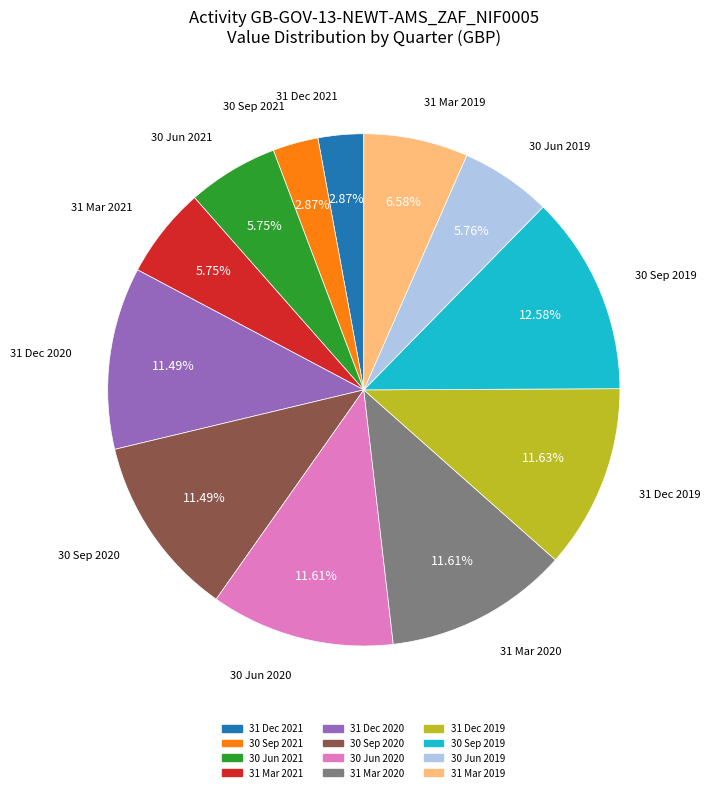

Is it true that 31 Mar 2019 is 1% of the pie?

False